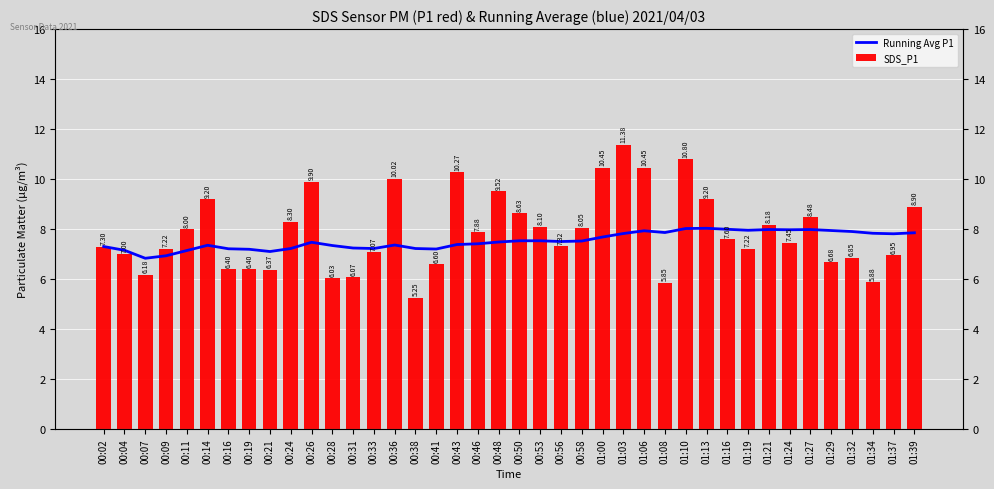

Which series has the largest range (max minus min)?

SDS_P1